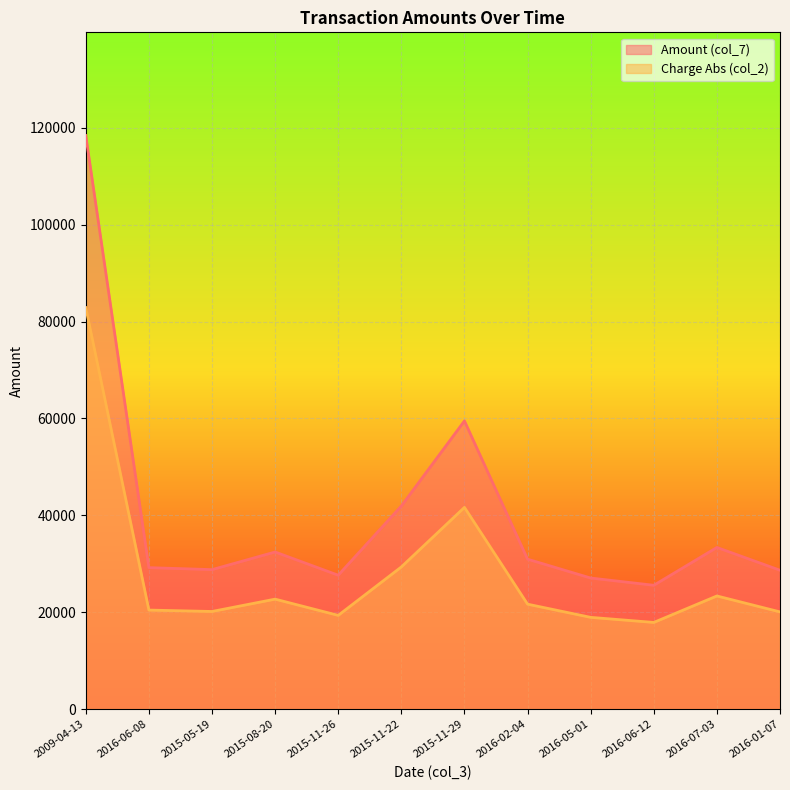

How many data points in Charge (col_2 abs) are above 21667?

6